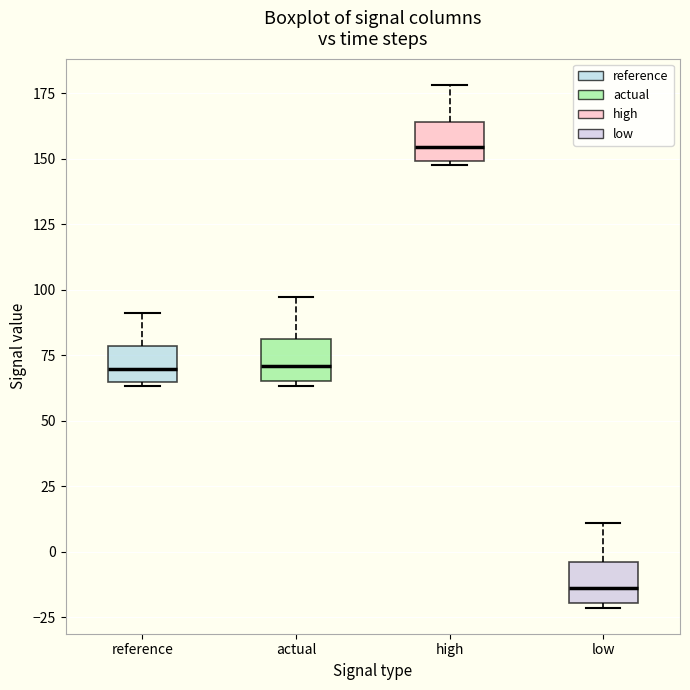

Which box's median line is the highest?

high